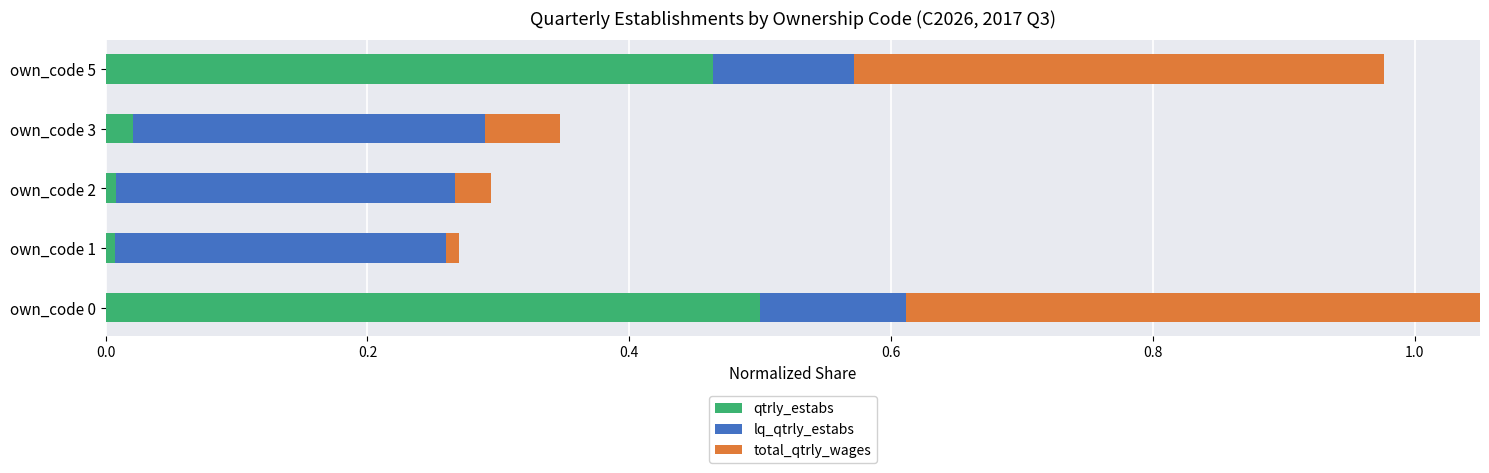

What value does the total_qtrly_wages series have at own_code 5?

0.4